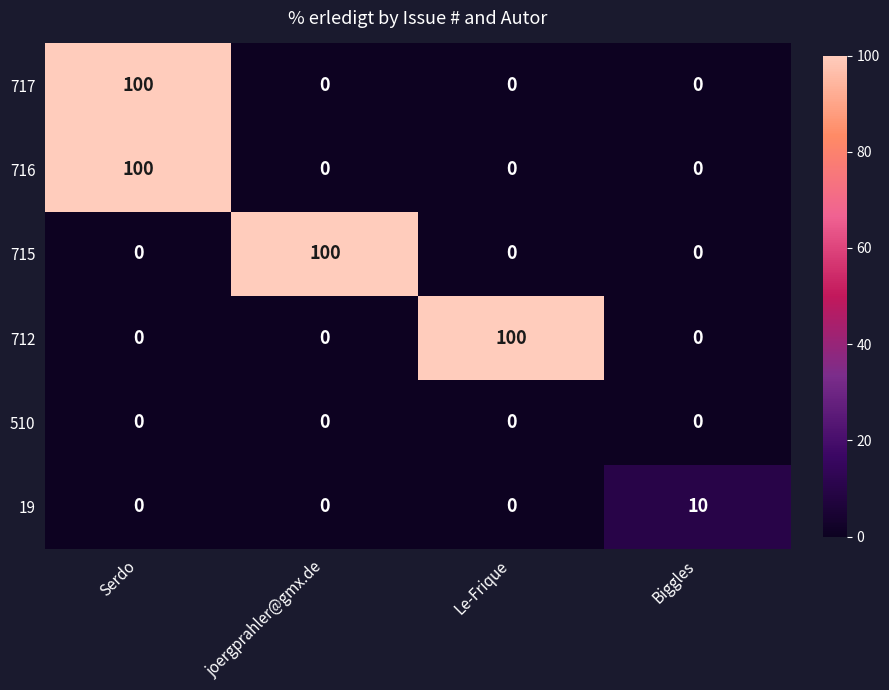

What is the spread (max minus min) of values at Le-Frique?

100